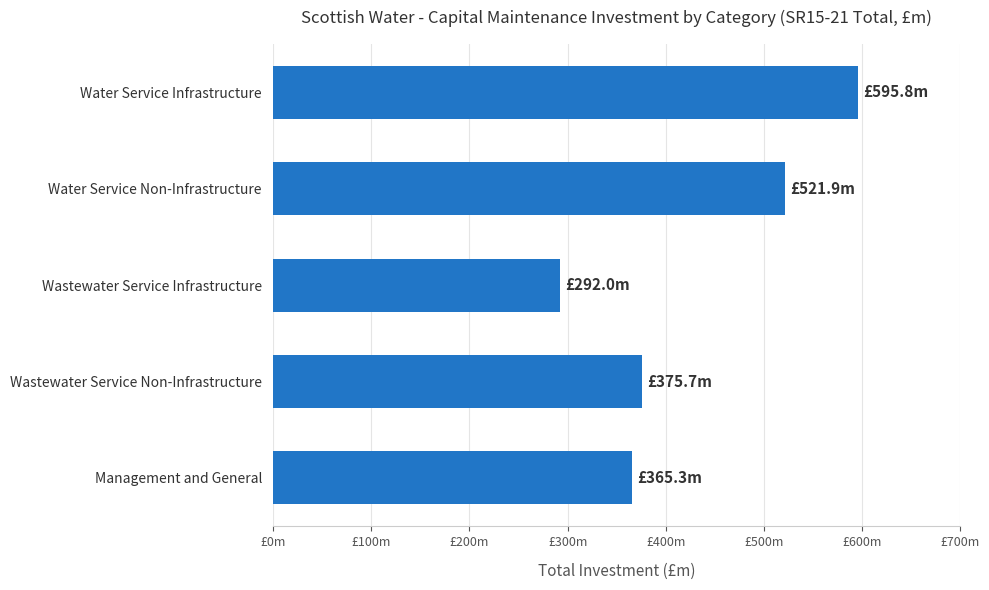

What is the smallest value displayed?

292.0